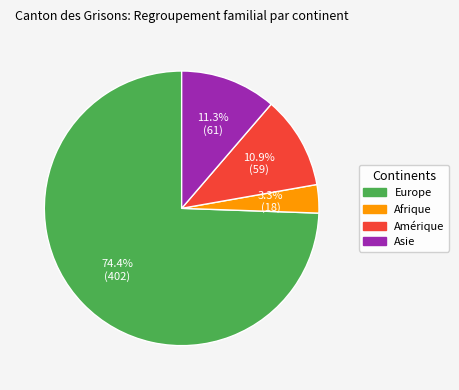

Does any single category account for the majority?

Yes